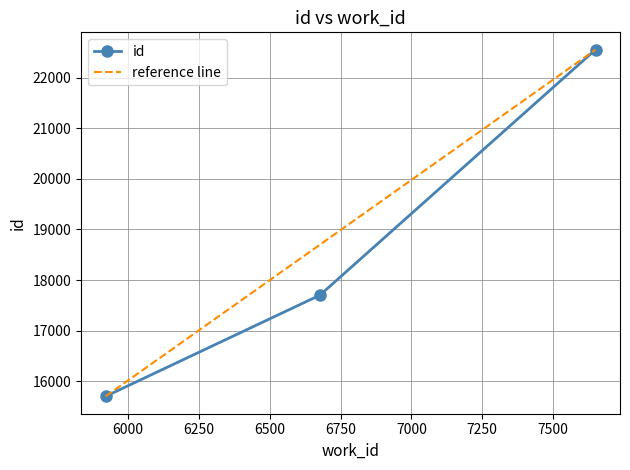

What is the greatest value displayed?

22559